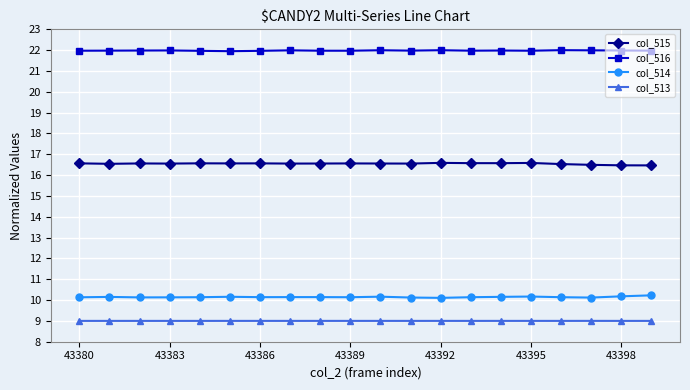

What is the value of the col_514 point at the 18th from the left?

10.1